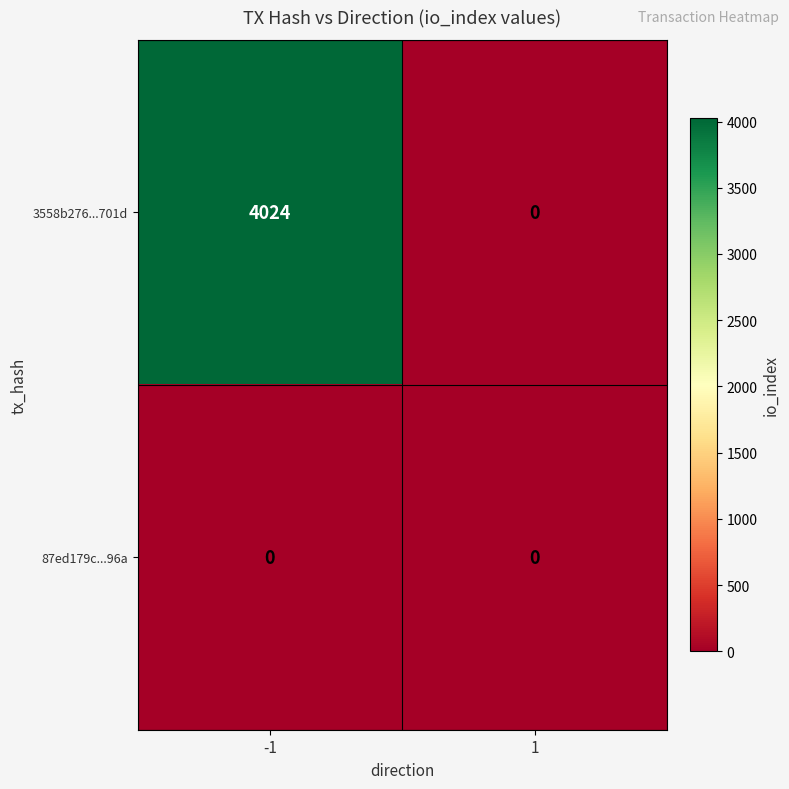

What is the difference between the highest and lowest values at -1?

4024